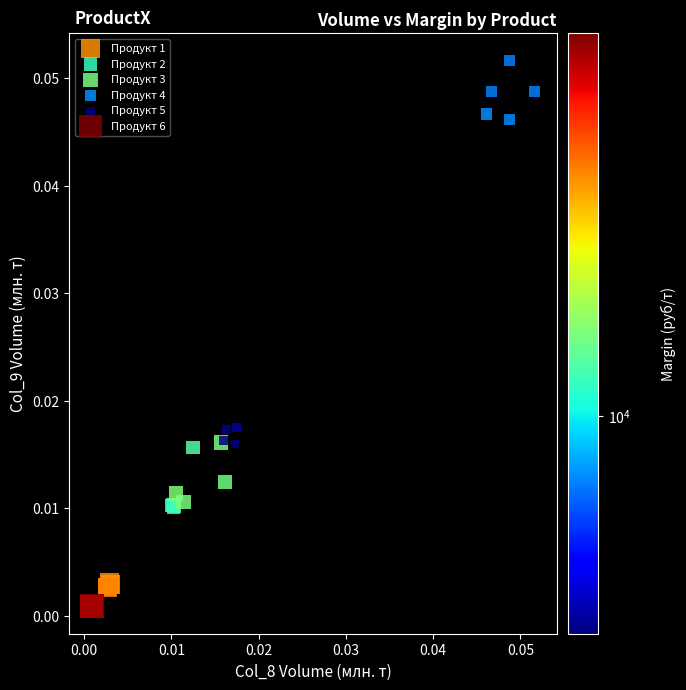

Which series contains the highest Y value?

Продукт 4